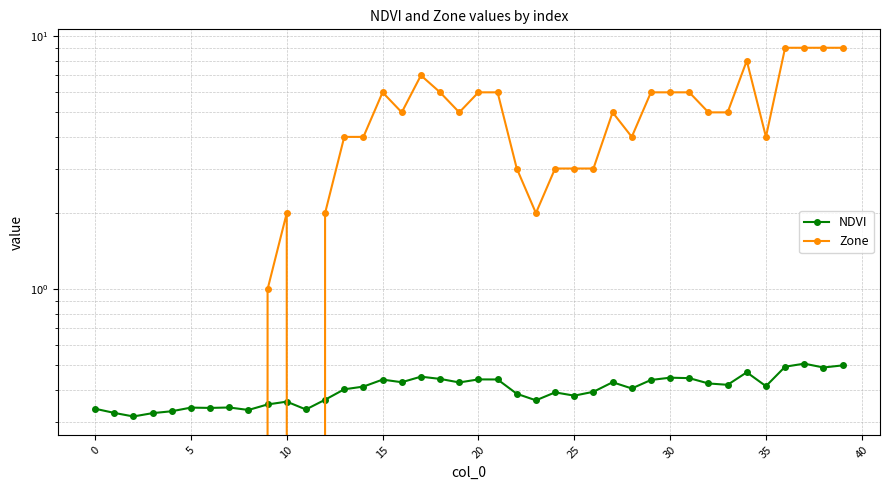

How many NDVI values are between 0 and 1?

40